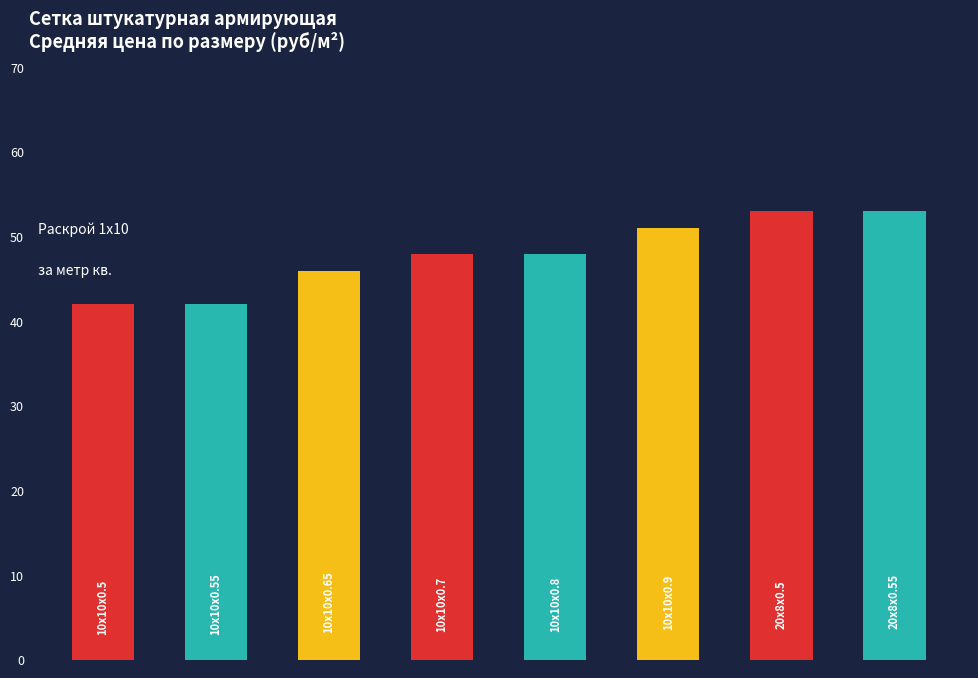

What is the average value?

48